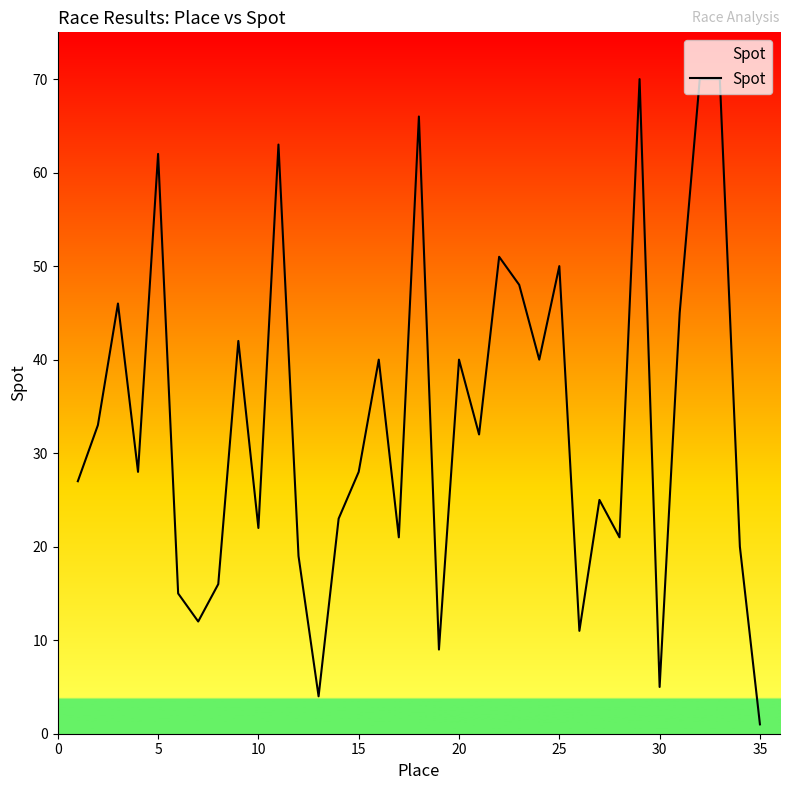

What is the difference between the maximum and minimum values?

69